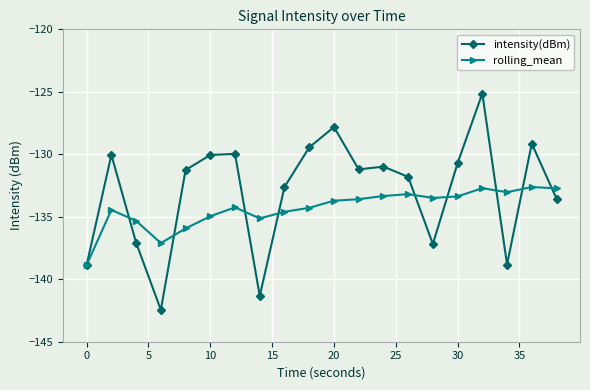

Which series has the largest range (max minus min)?

intensity(dBm)